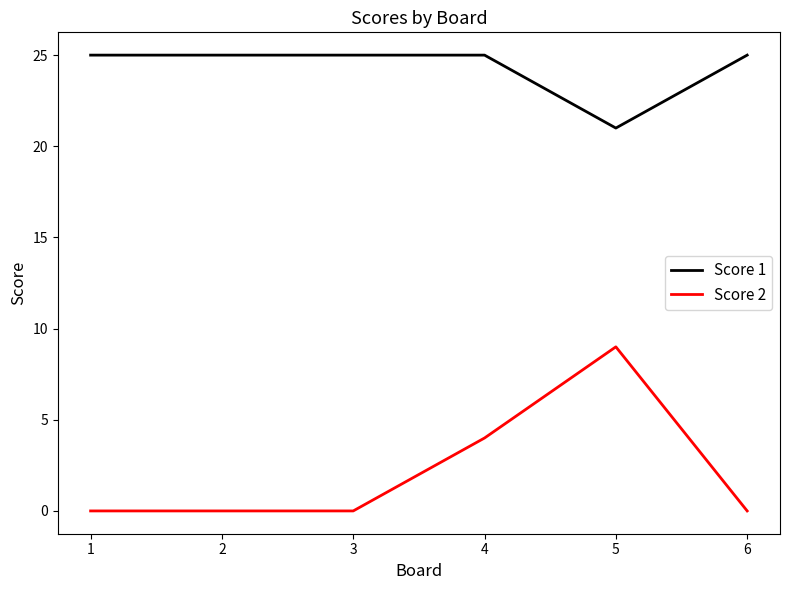

List the series in order of their peak value, lowest first.

Score 2, Score 1